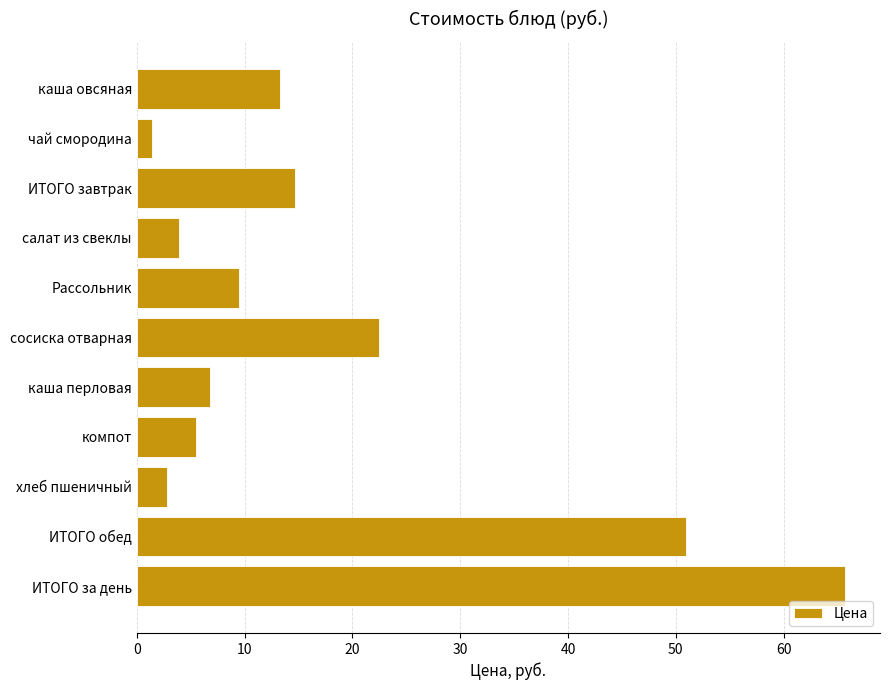

What is the difference between the second highest and second lowest values?

48.2